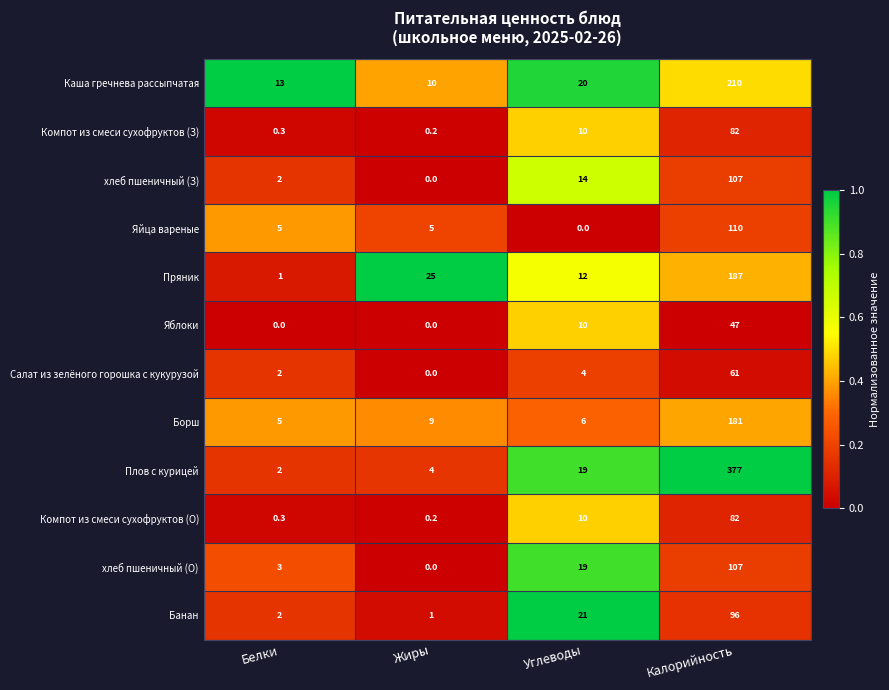

The Борш series shows 114.7 at Калорийность. True or false?

False